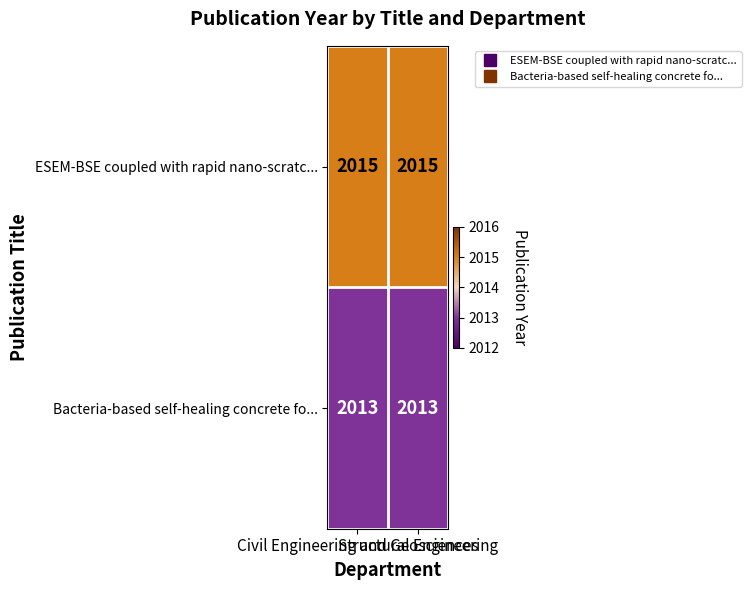

What is the total value across all series at Civil Engineering and Geosciences?

4028